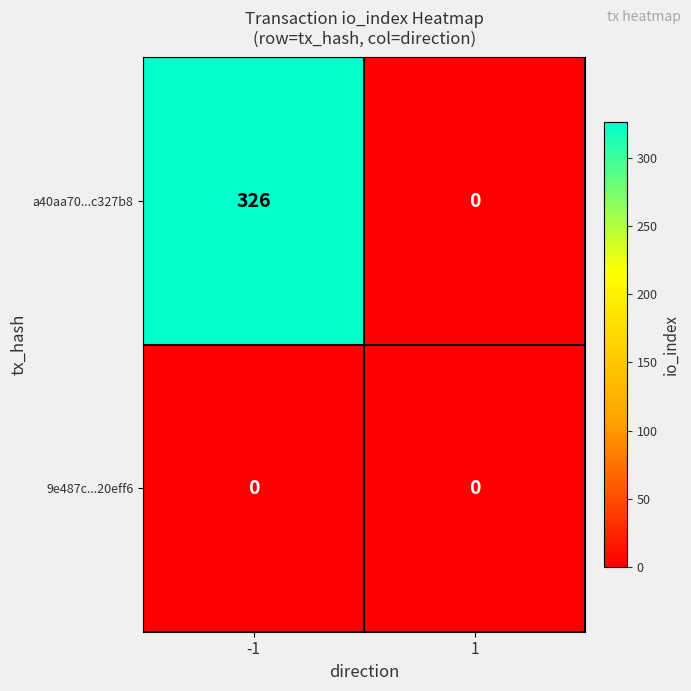

The value of a40aa70...c327b8 at -1 is 173. True or false?

False